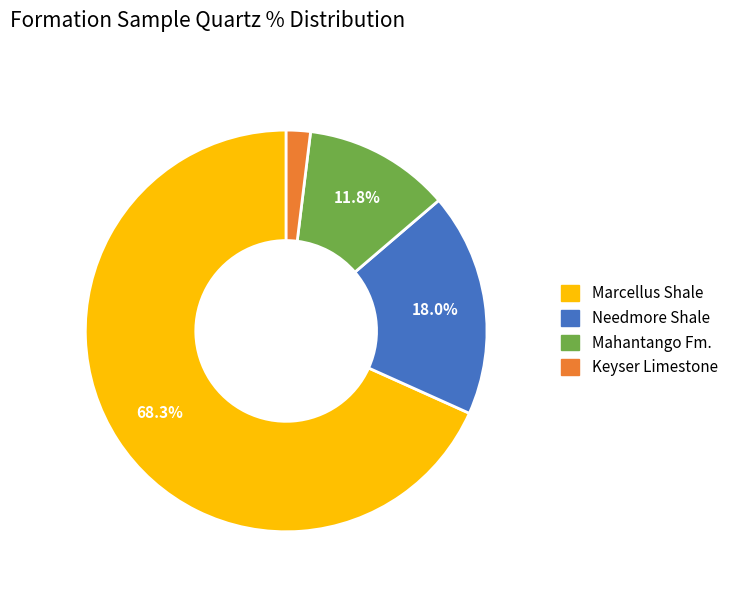

Does any single category account for the majority?

Yes